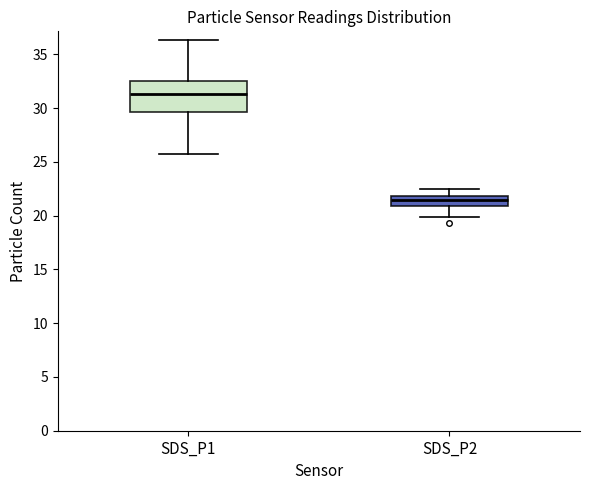

Where does the lower whisker of the box for SDS_P1 end on the y-axis? The values are not printed on the chart, so give them approximately, as read against the axis.

25.5